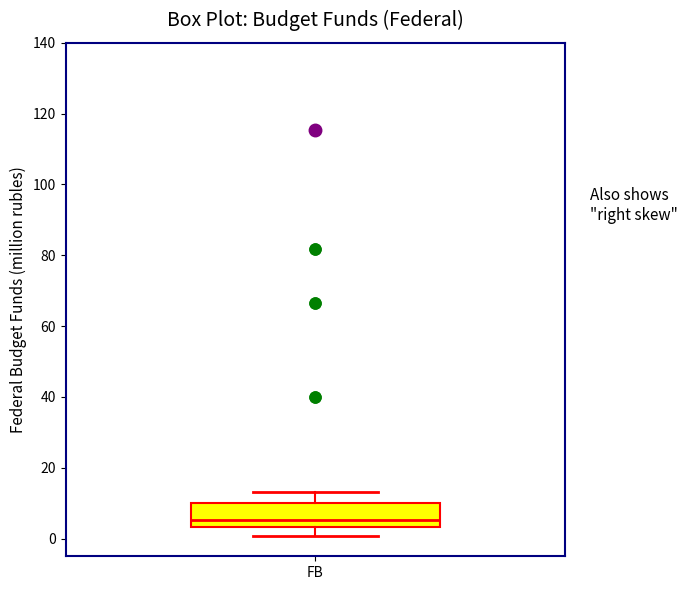

Where is the lower edge of the box for FB on the y-axis? The values are not printed on the chart, so give them approximately, as read against the axis.

4